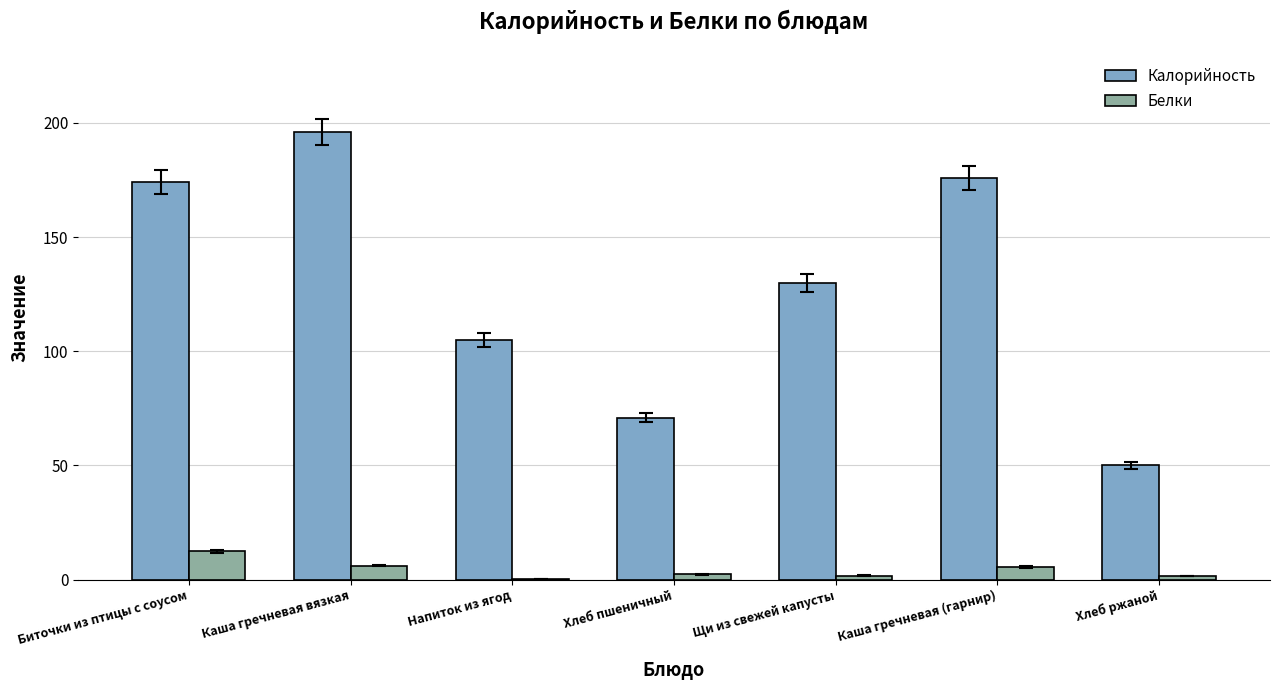

What value does the Калорийность series have at Каша гречневая вязкая?

196.0